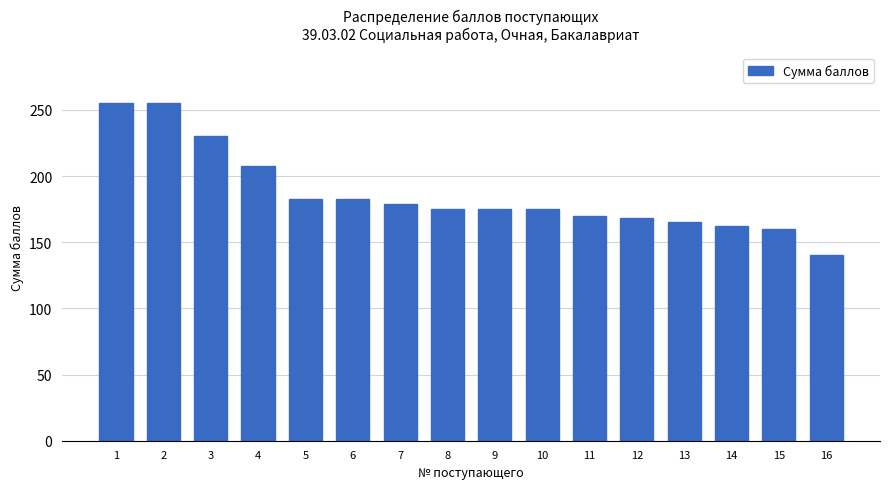

Between 1 and 4, which is larger?

1